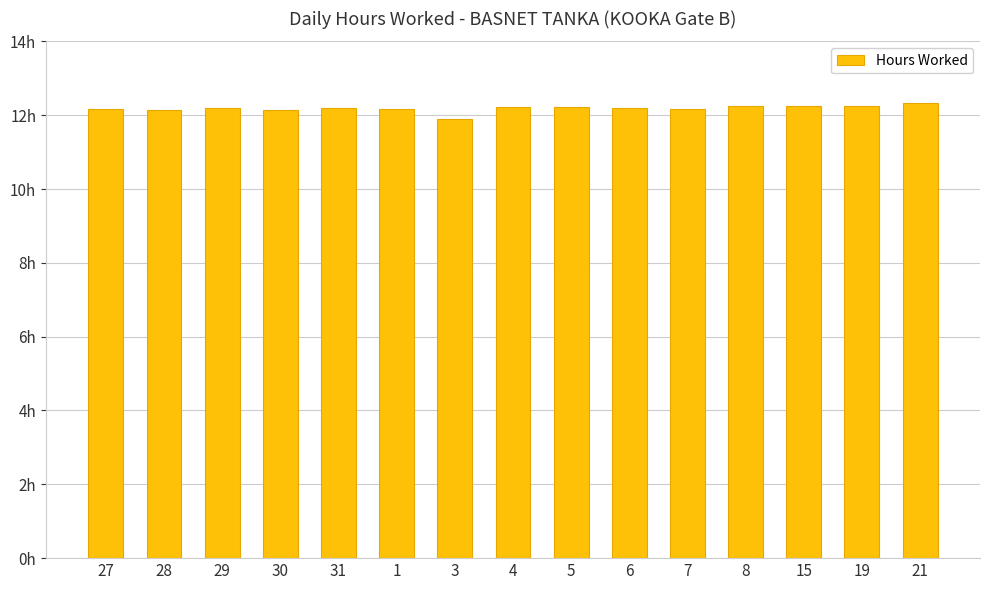

Does the chart contain stacked bars?

No